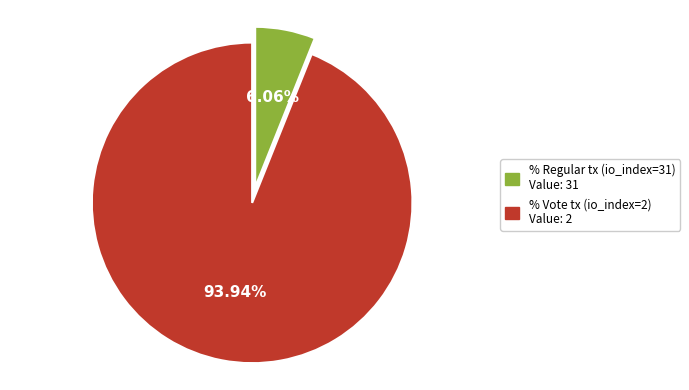

Is there any slice that represents more than half of the pie?

Yes